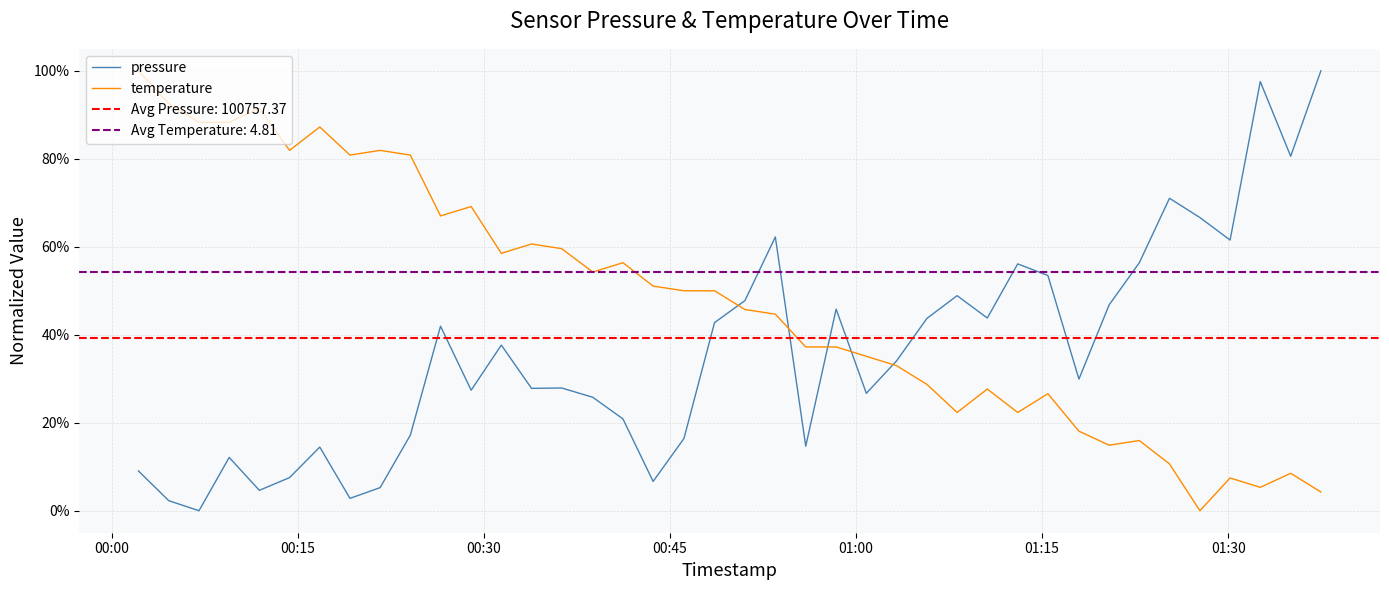

Which series has the largest total across all categories?

temperature